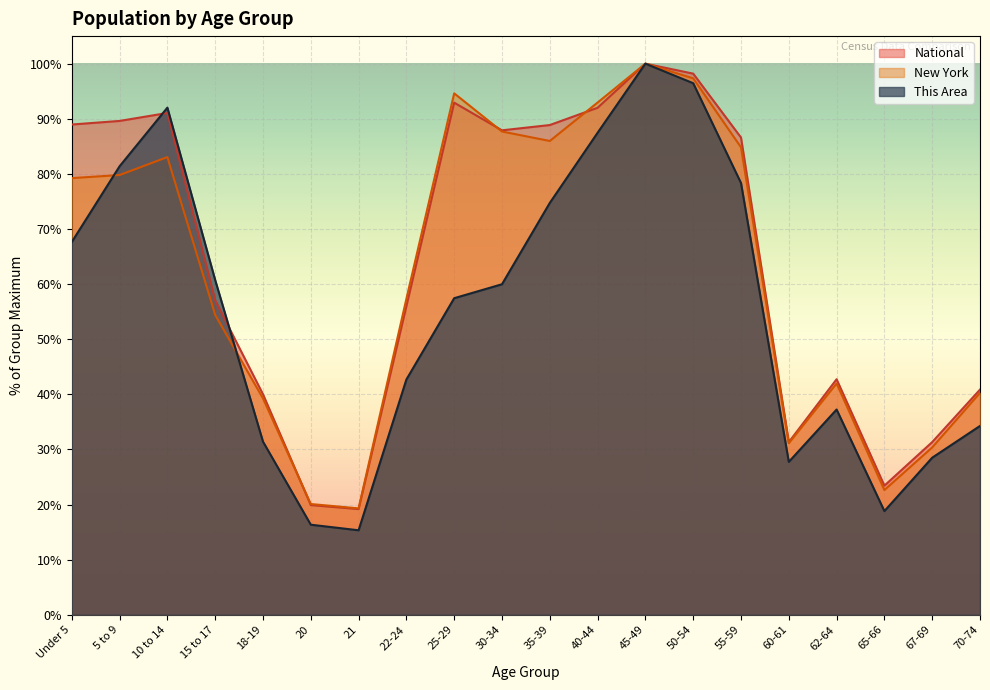

Where is the first local minimum for New York?

21